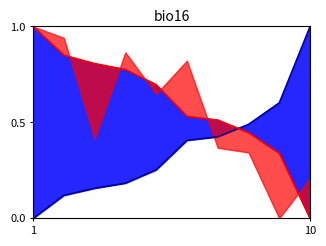

The chart shows a value of 0.1 at 10. True or false?

True